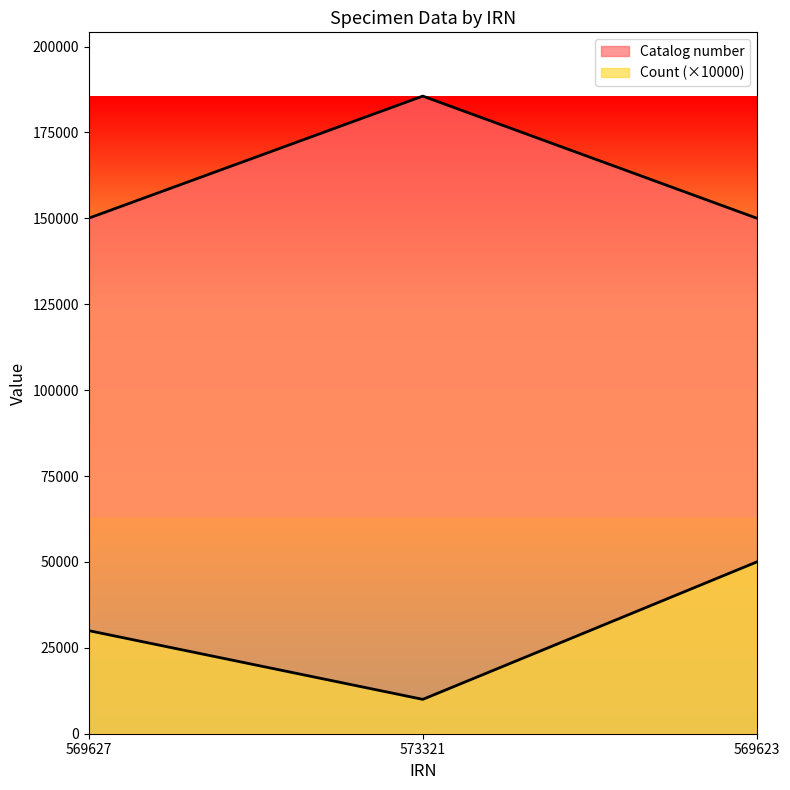

List the labels in order of Catalog number value, smallest first.

569623, 569627, 573321